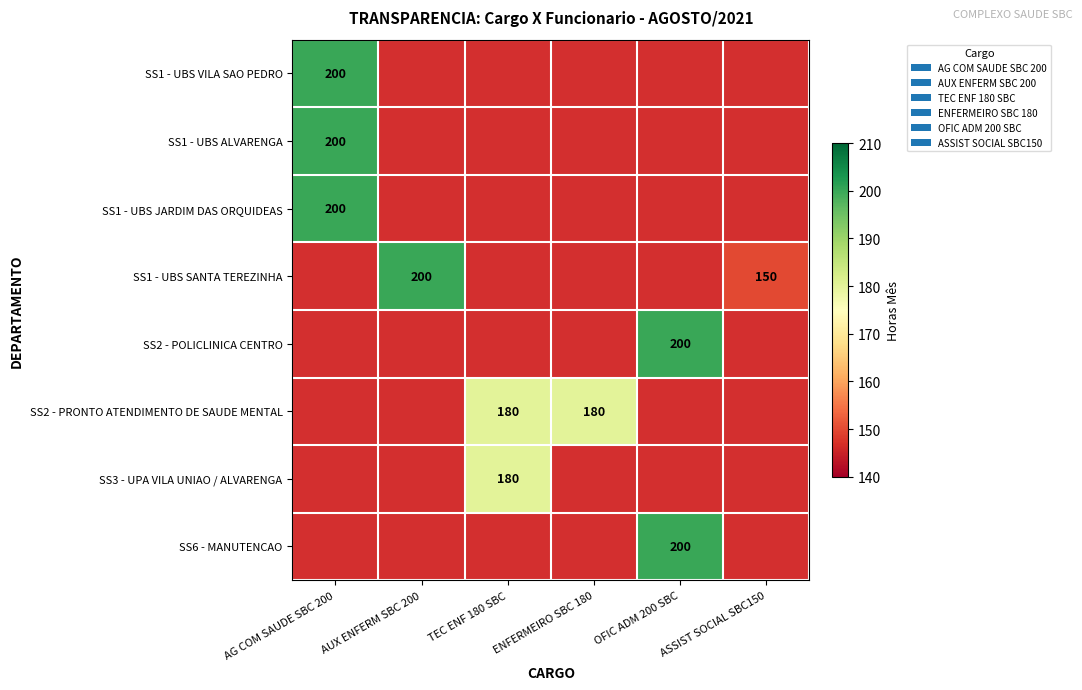

The SS2 - PRONTO ATENDIMENTO DE SAUDE MENTAL series shows 180 at ENFERMEIRO SBC 180. True or false?

True